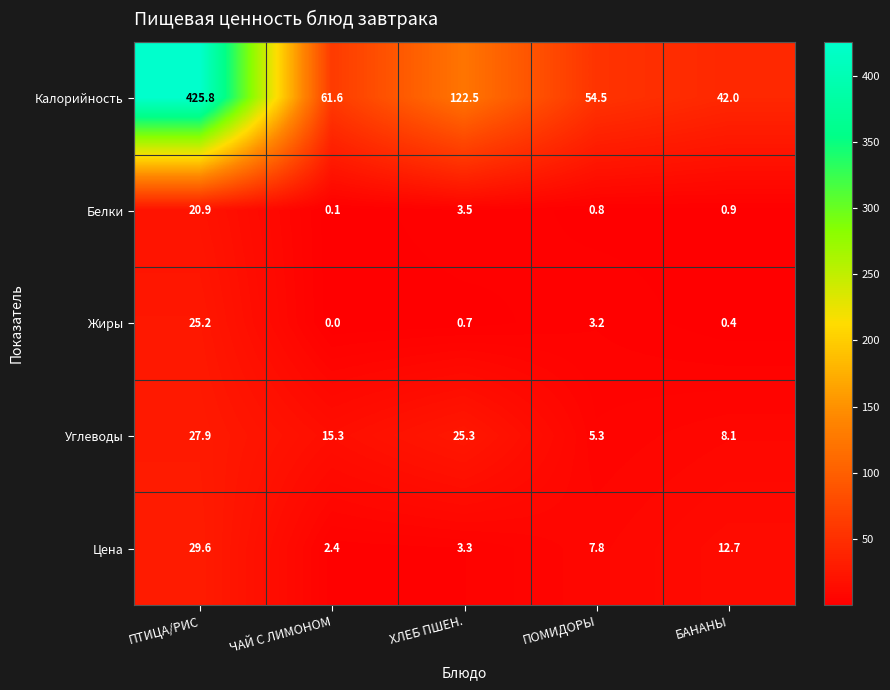

Which series has the widest spread of values?

Калорийность